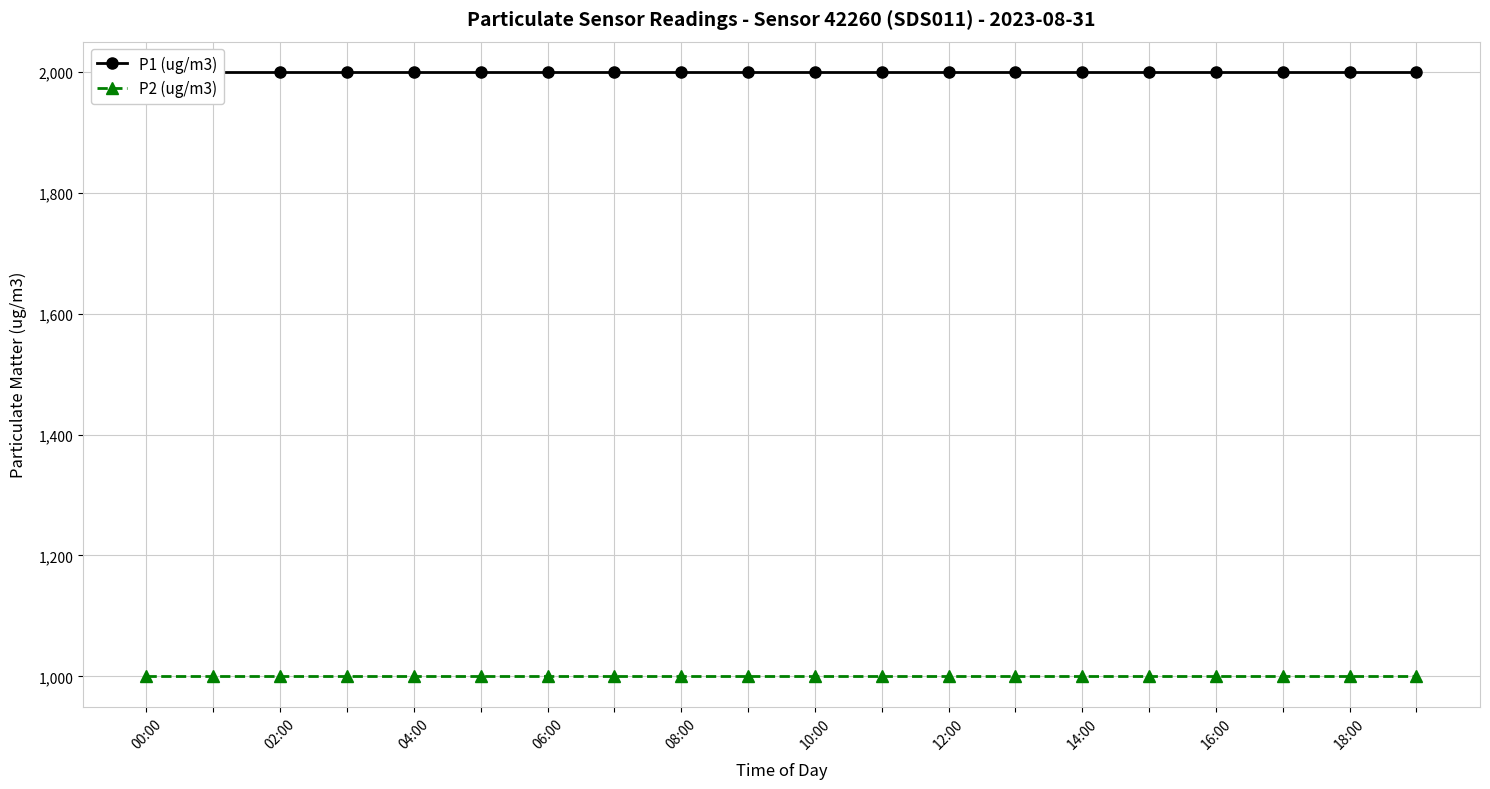

True or false: P2 (ug/m3) and P1 (ug/m3) intersect in this chart.

False